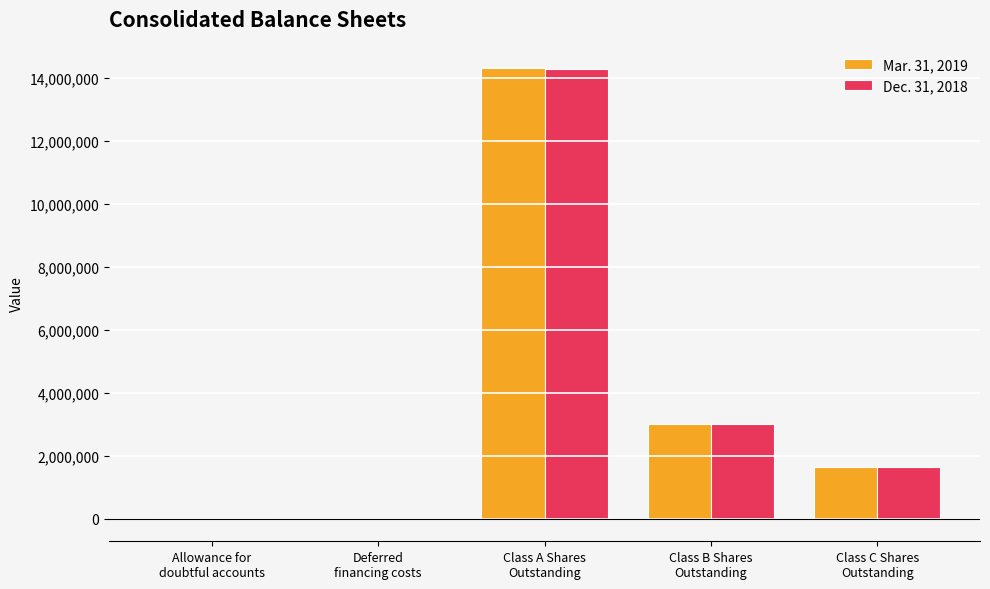

What is the greatest value displayed?

14313844